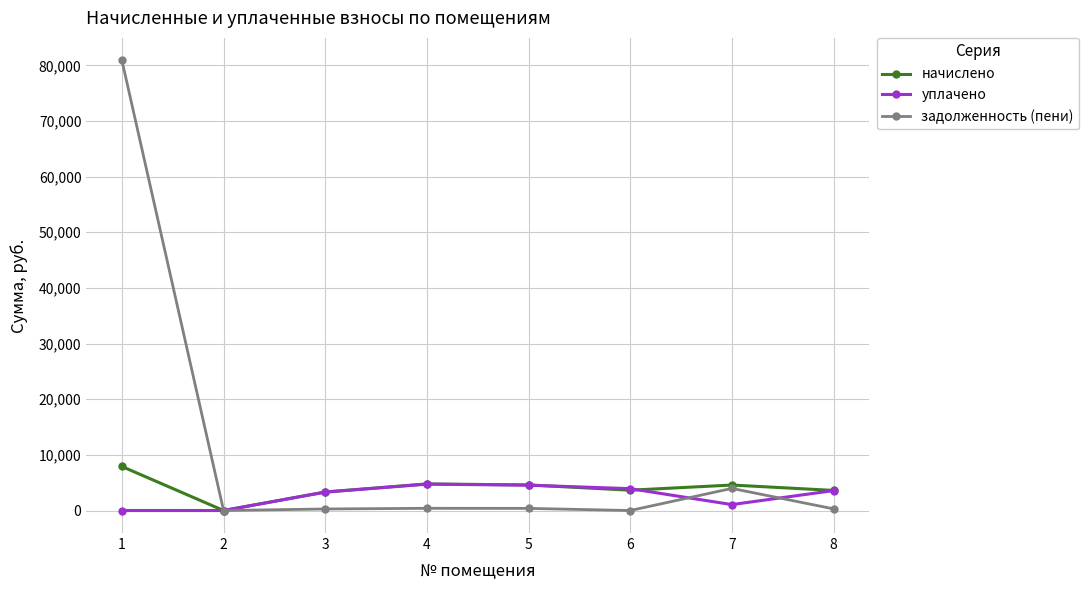

Which series has the widest spread of values?

задолженность (пени)